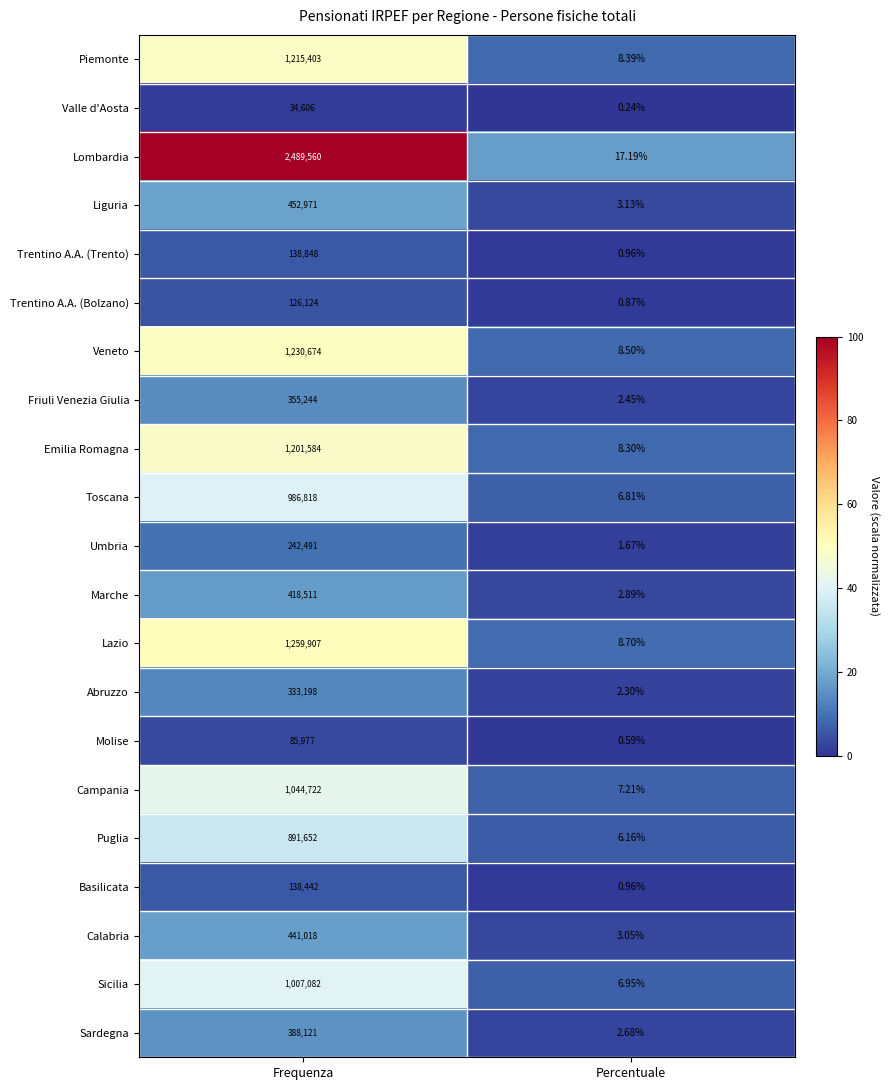

How many categories are shown in the chart?

2